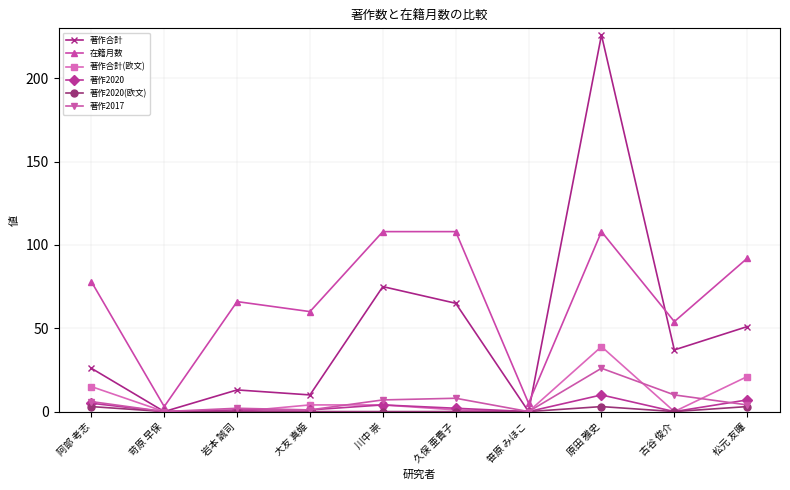

What is the difference between the second highest and second lowest values in the 著作合計(欧文) series?

21